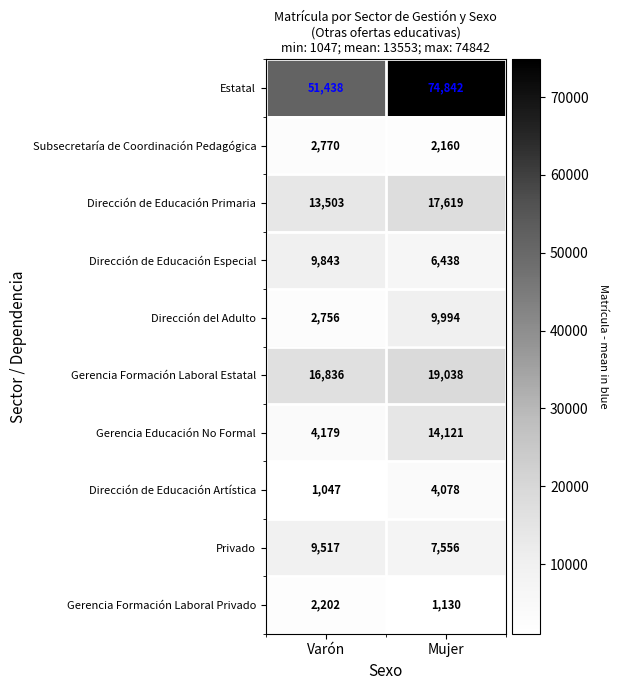

List the series in order of their peak value, highest first.

Estatal, Gerencia Formación Laboral Estatal, Dirección de Educación Primaria, Gerencia Educación No Formal, Dirección del Adulto, Dirección de Educación Especial, Privado, Dirección de Educación Artística, Subsecretaría de Coordinación Pedagógica, Gerencia Formación Laboral Privado